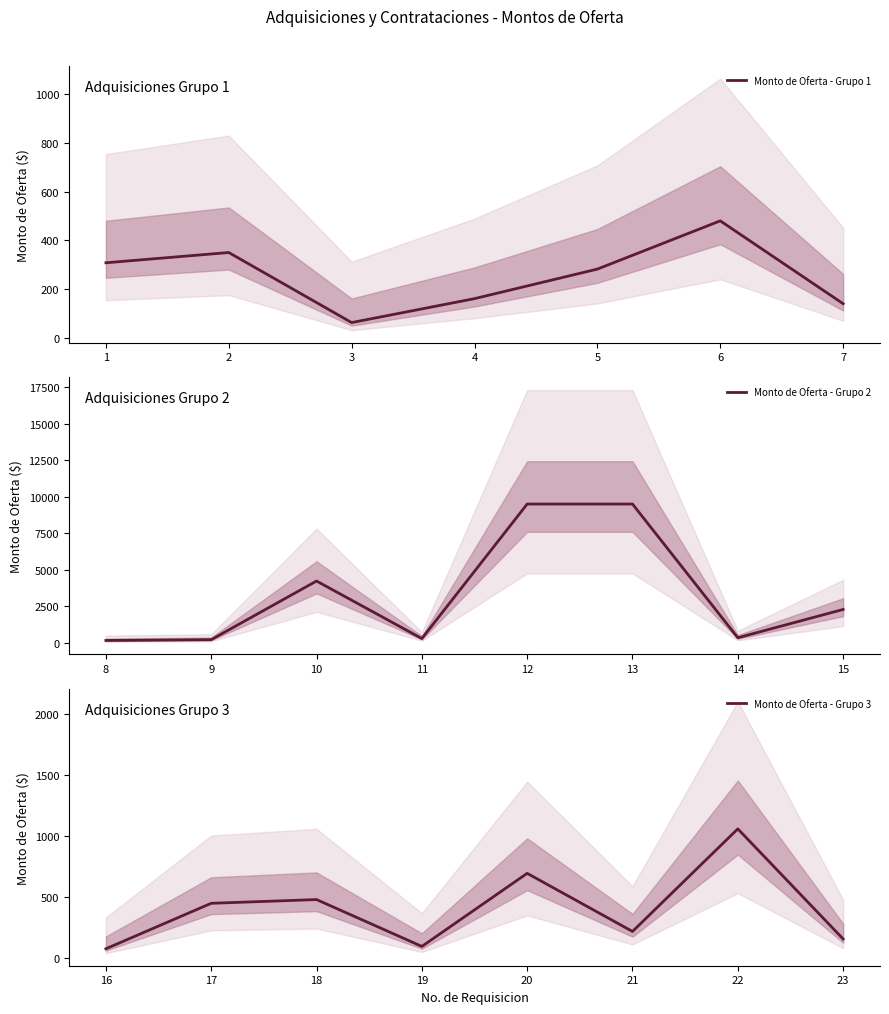

How many interior local valleys does the No_REQ series have?

5